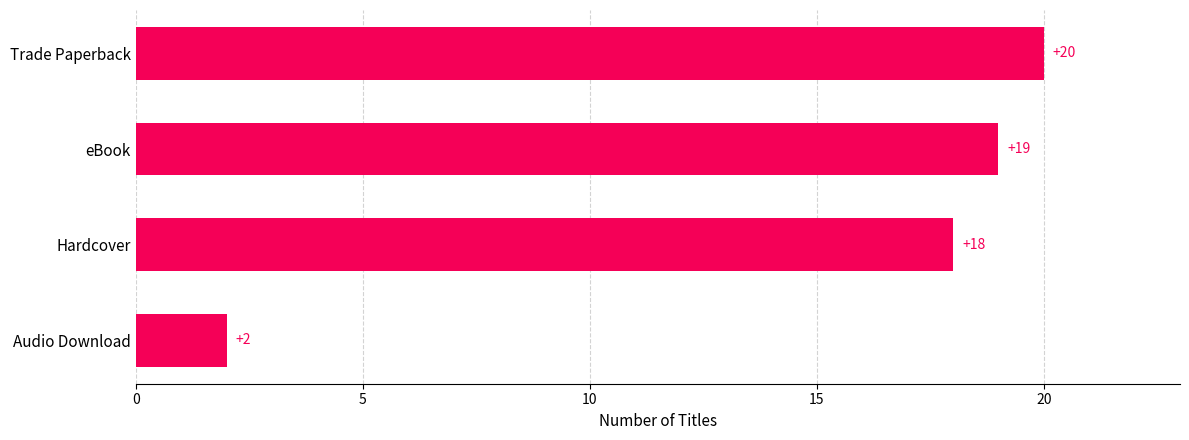

Where is the data nearest to the value 11?

Hardcover